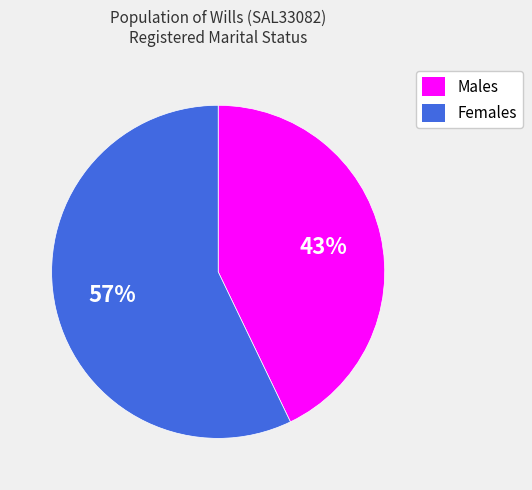

Does Females account for over 50% of the chart?

Yes